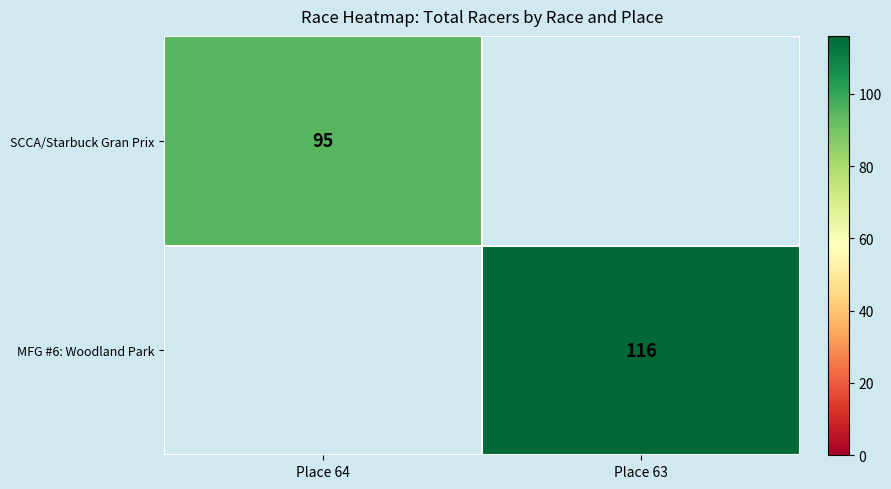

Is the value of MFG #6: Woodland Park at Place 63 greater than the value of SCCA/Starbuck Gran Prix at Place 64?

Yes